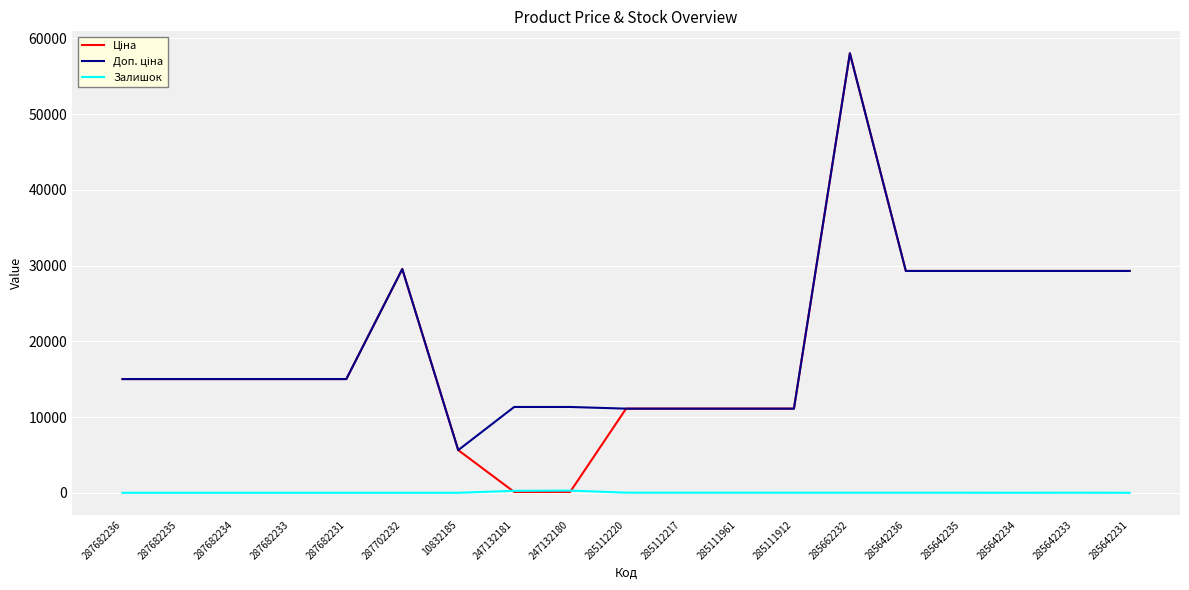

What is the spread (max minus min) of values at 287702232?

29548.9